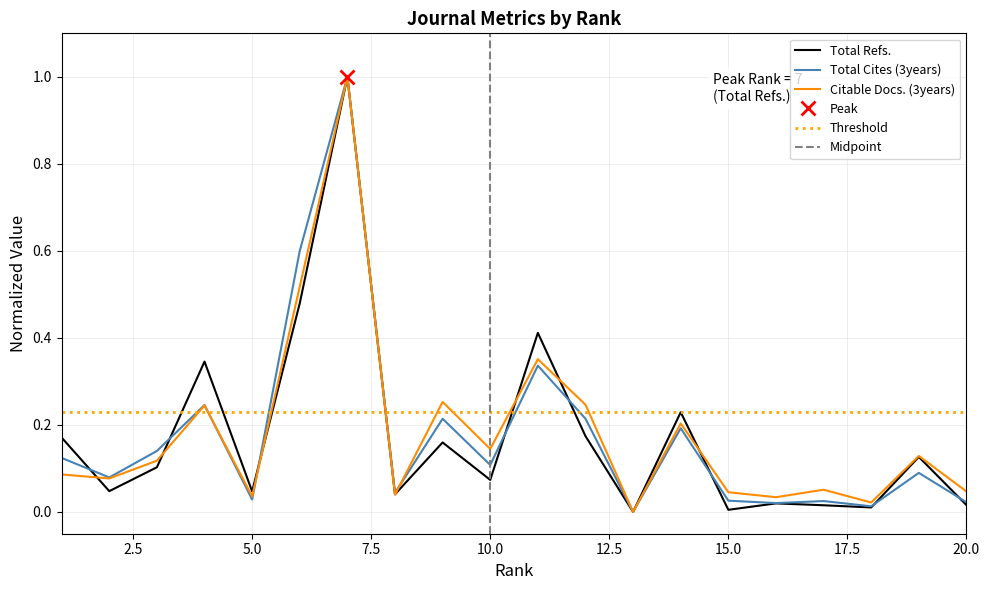

Which series has the largest total across all categories?

Citable Docs. (3years)